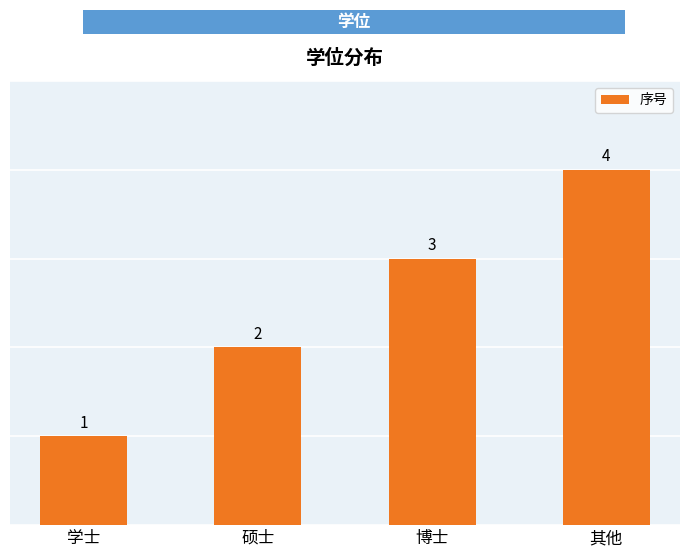

At which category does the chart reach its minimum across all series?

学士